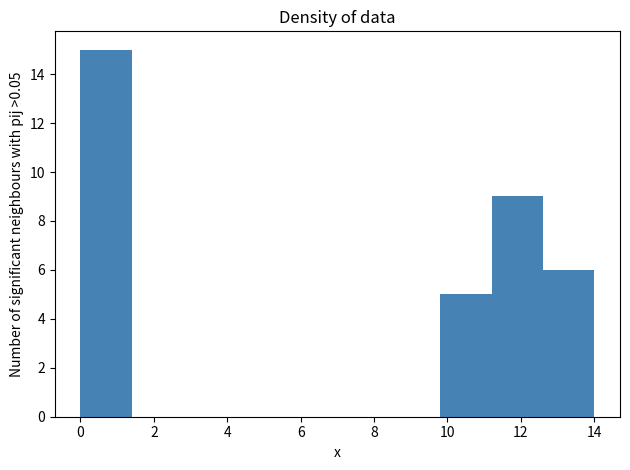

Reading left to right, list every bar in this chart as the range it spans on the x-axis followed by its height. The values are not printed on the chart, so give them approximately, as read against the axis.

0.0 to 1.4: 15
1.4 to 2.8: 0
2.8 to 4.2: 0
4.2 to 5.6: 0
5.6 to 7.0: 0
7.0 to 8.4: 0
8.4 to 9.8: 0
9.8 to 11.2: 5
11.2 to 12.6: 9
12.6 to 14.0: 6